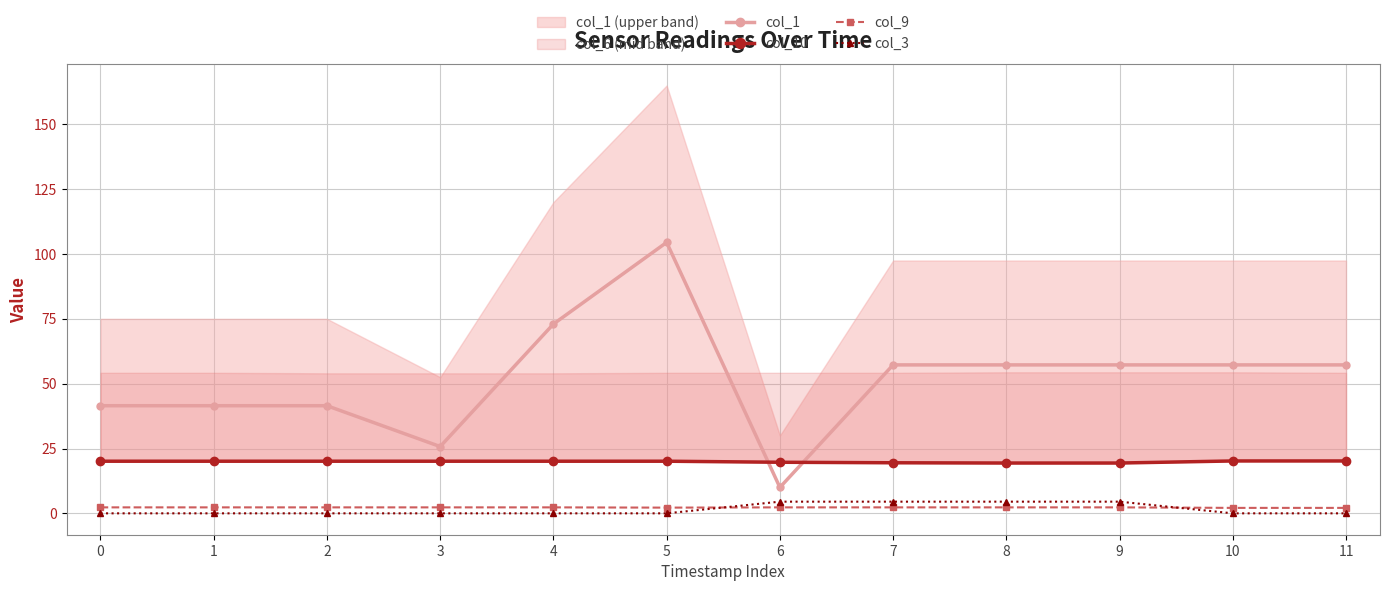

How many values in the col_1 series exceed 57?

7